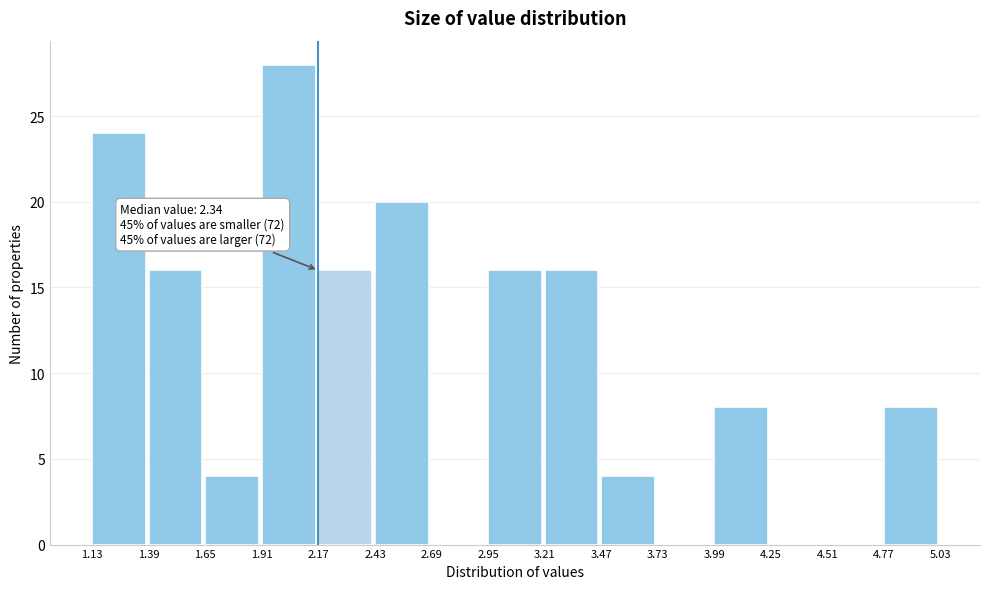

Which range on the x-axis has the tallest bar?

1.91 to 2.17